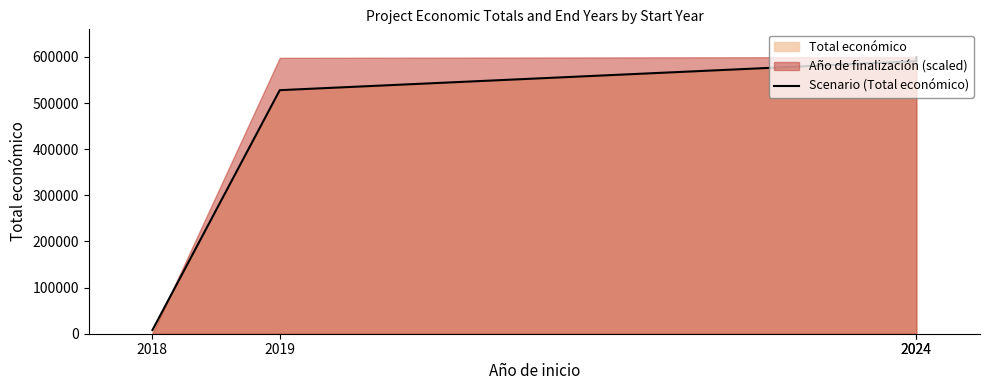

Reading right to left, extract all data points from this chart.

599792	590712	527902	7960